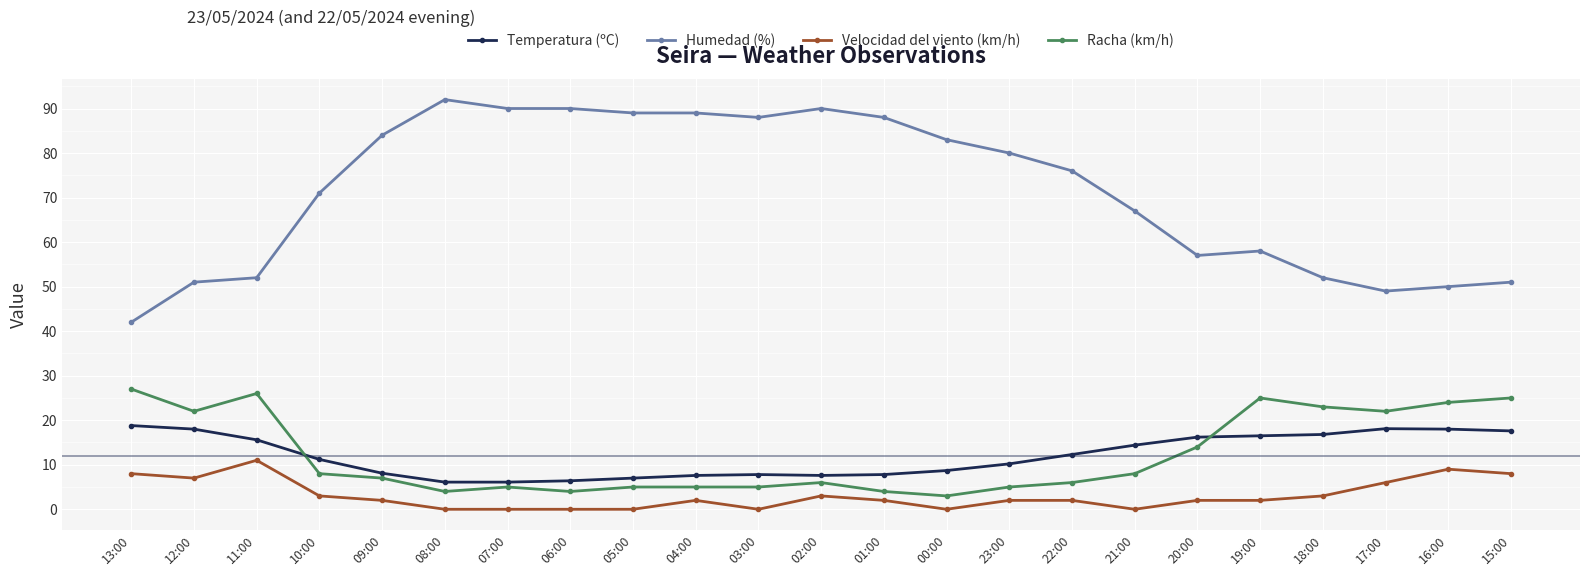

What is the sum of all Humedad (%) values?

1639.0